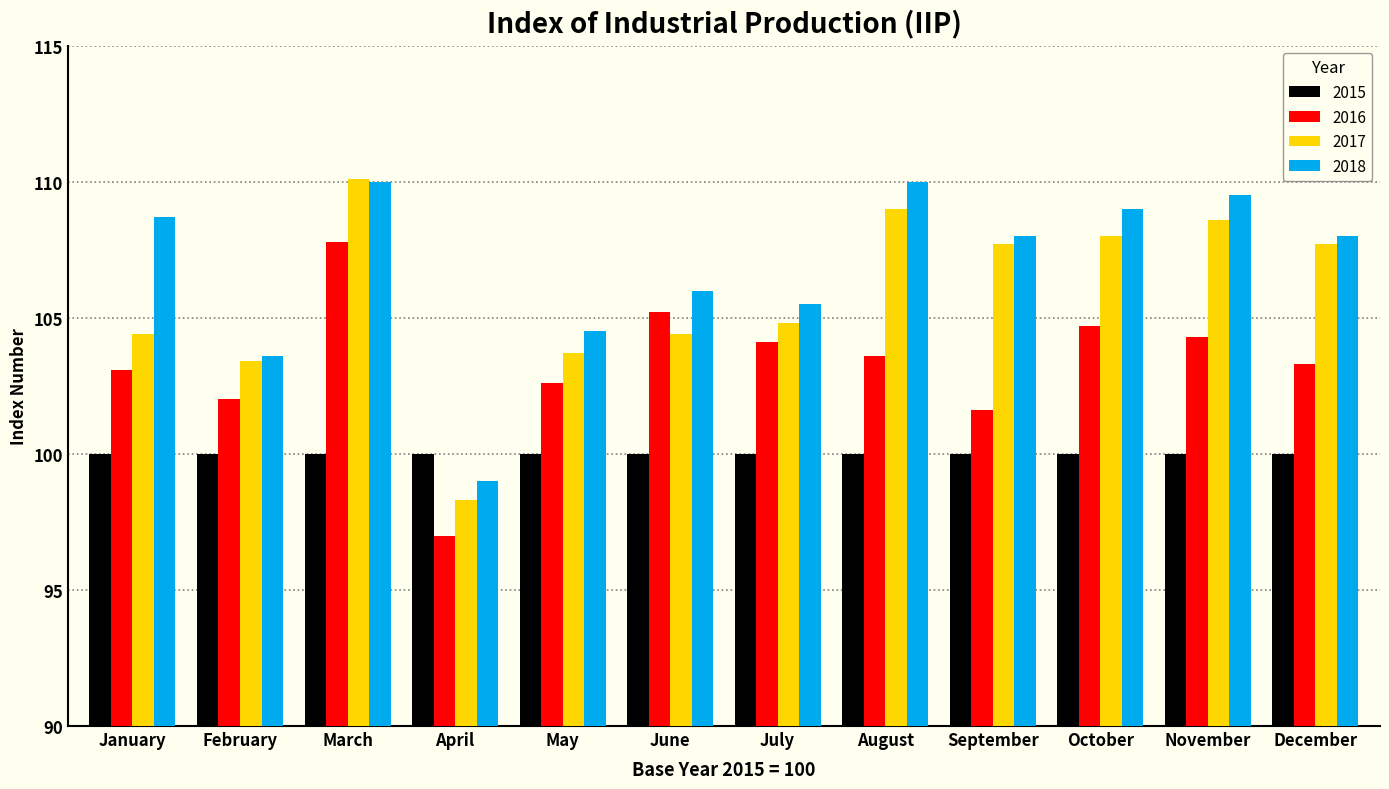

What is the spread (max minus min) of values at October?

9.0